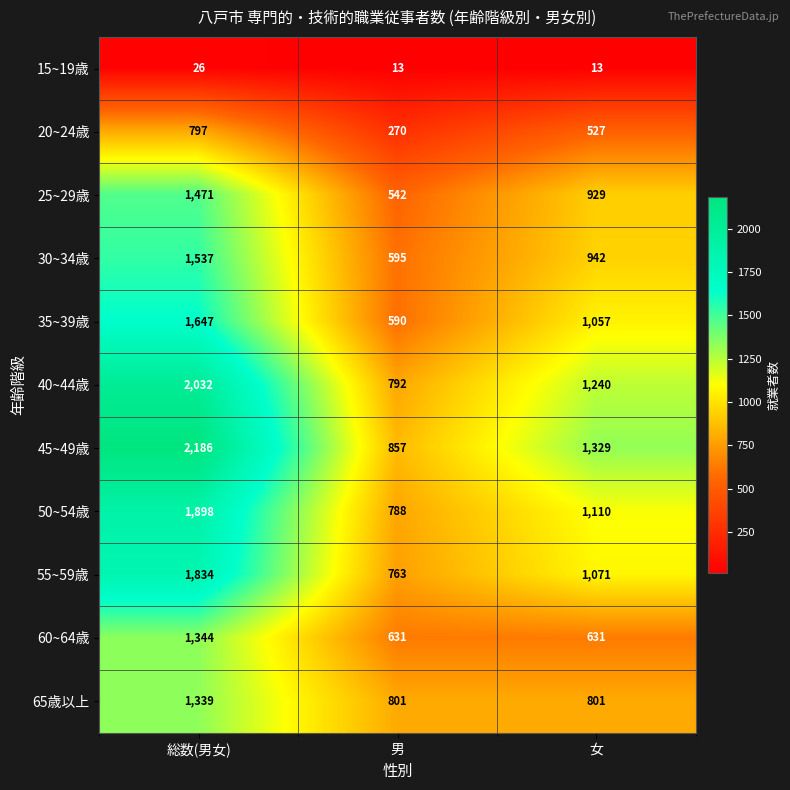

Rank the series by their maximum value, from lowest to highest.

15~19歳, 20~24歳, 65歳以上, 60~64歳, 25~29歳, 30~34歳, 35~39歳, 55~59歳, 50~54歳, 40~44歳, 45~49歳